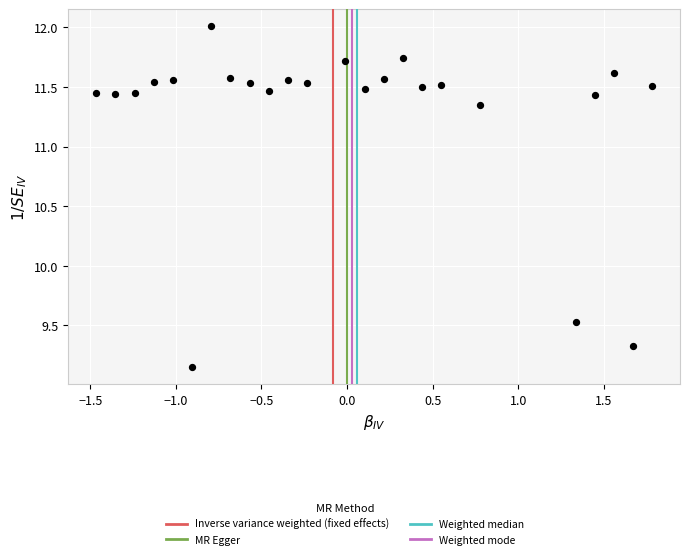

What Y value in the scatter plot is closest to 10?

9.5